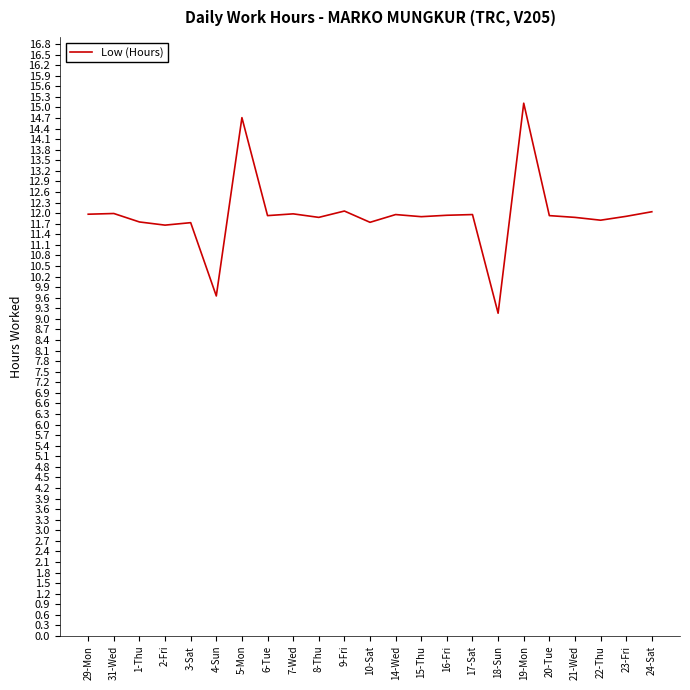

What position from the left is 8-Thu?

10